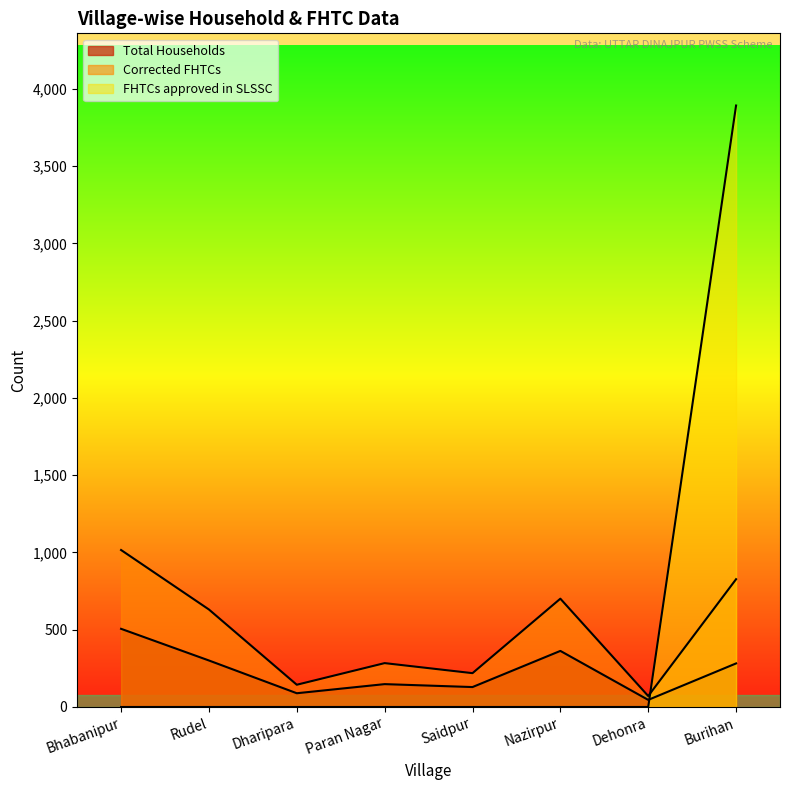

What are all the series names shown in the legend?

Total Households, Corrected FHTCs, FHTCs approved in SLSSC